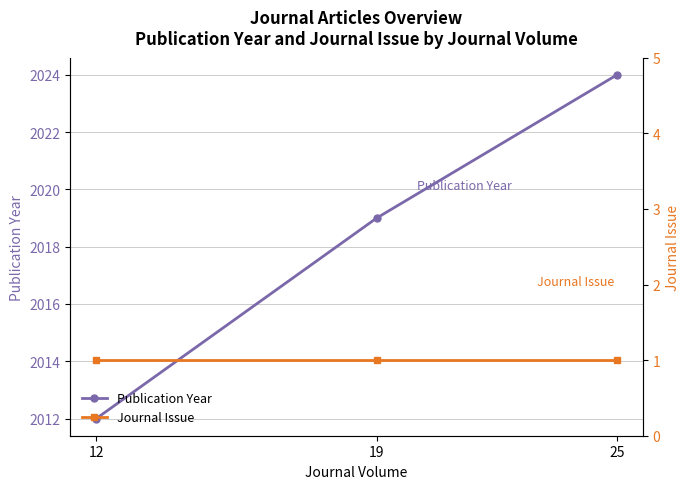

What is the difference between the second highest and minimum values in the Publication Year series?

7